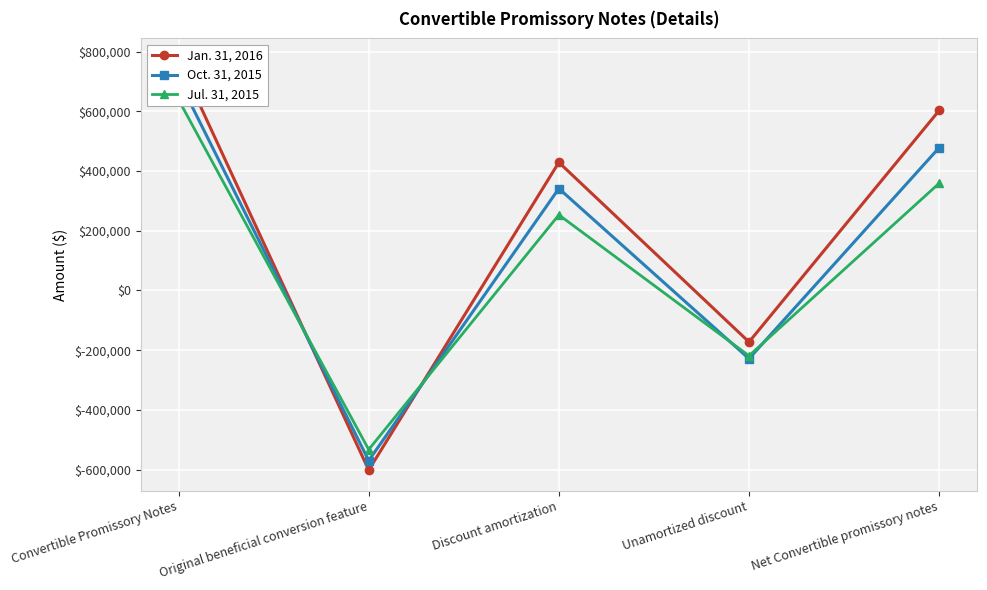

At which category does the chart reach its peak across all series?

Convertible Promissory Notes